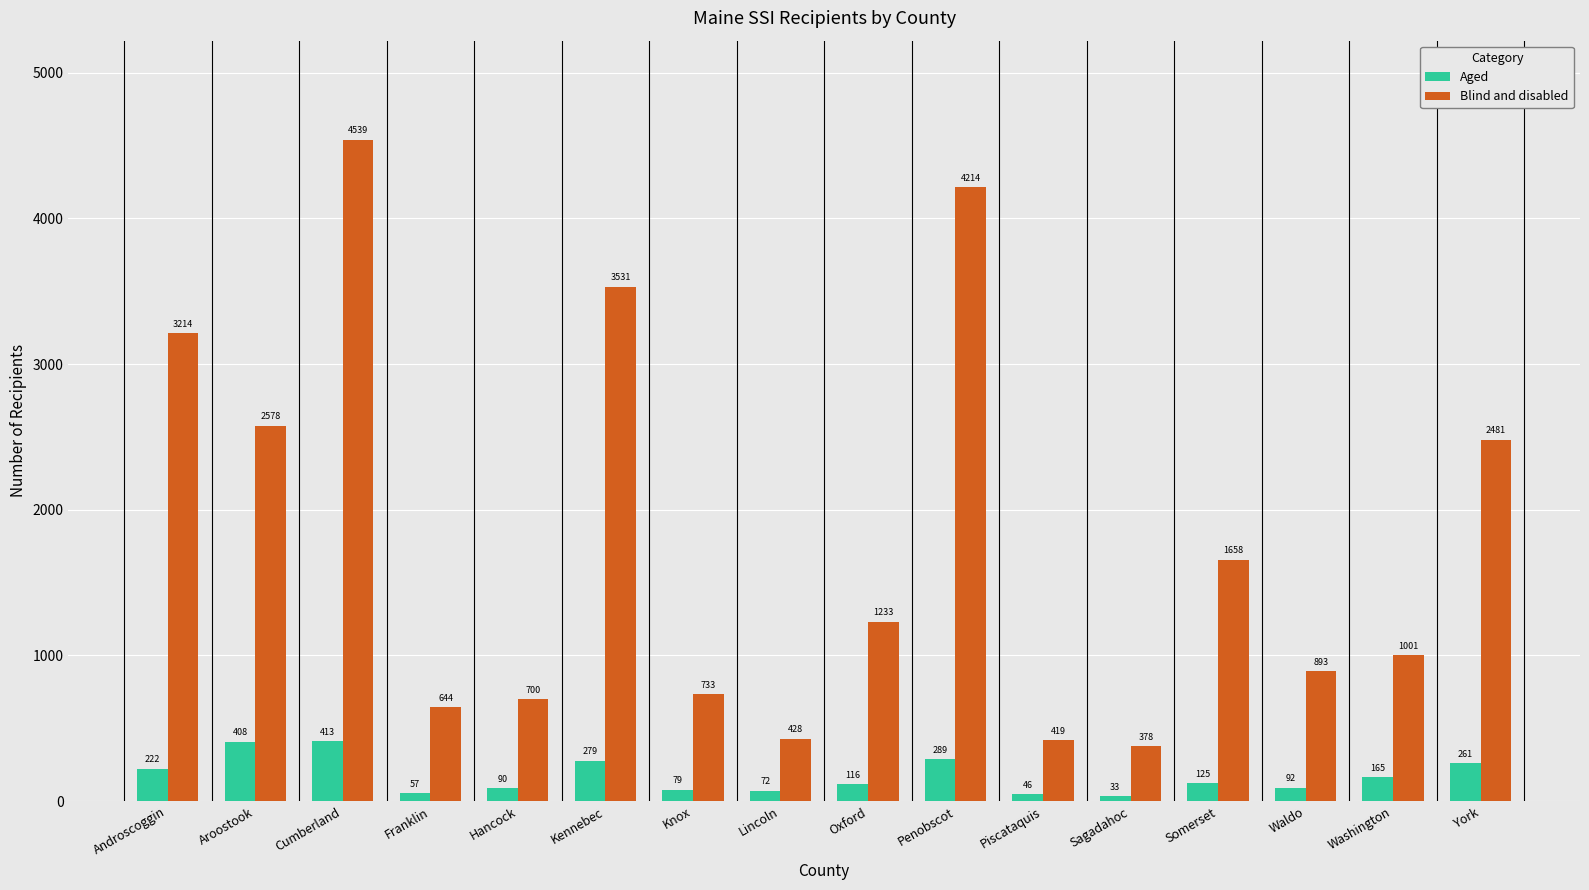

List the series in order of their overall mean, lowest first.

Aged, Blind and disabled